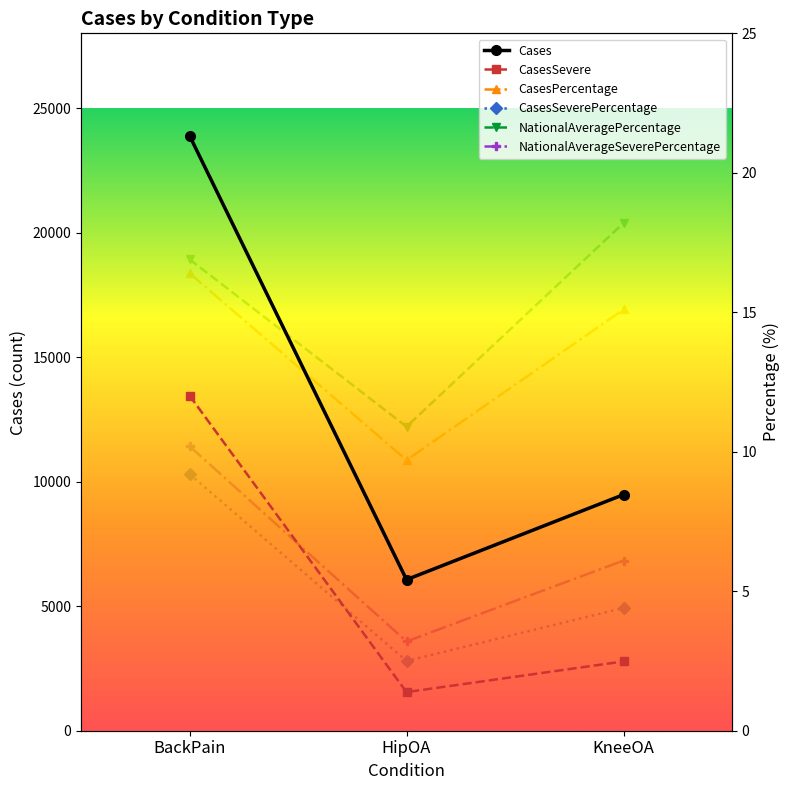

What is the difference between the highest and lowest values at HipOA?

6062.5